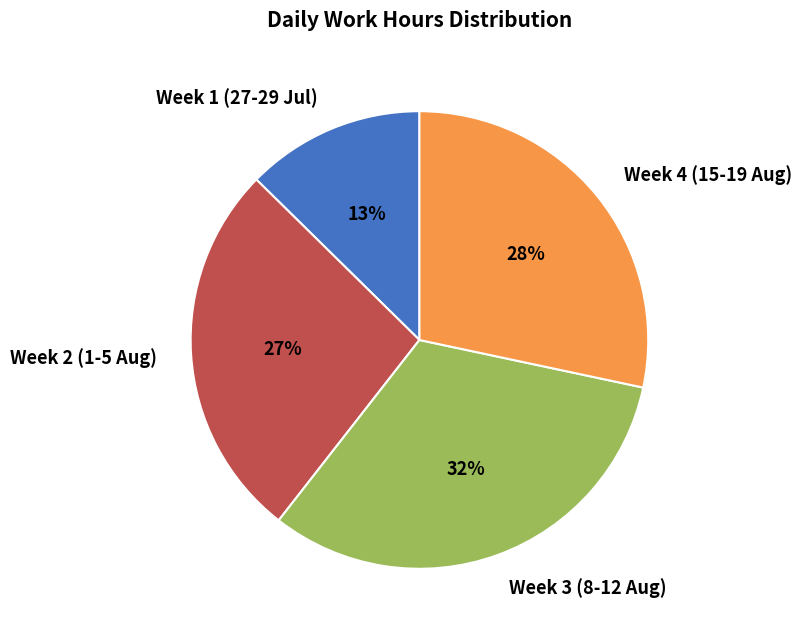

To the nearest percent, what percentage of the pie is Week 1 (27-29 Jul)?

13%